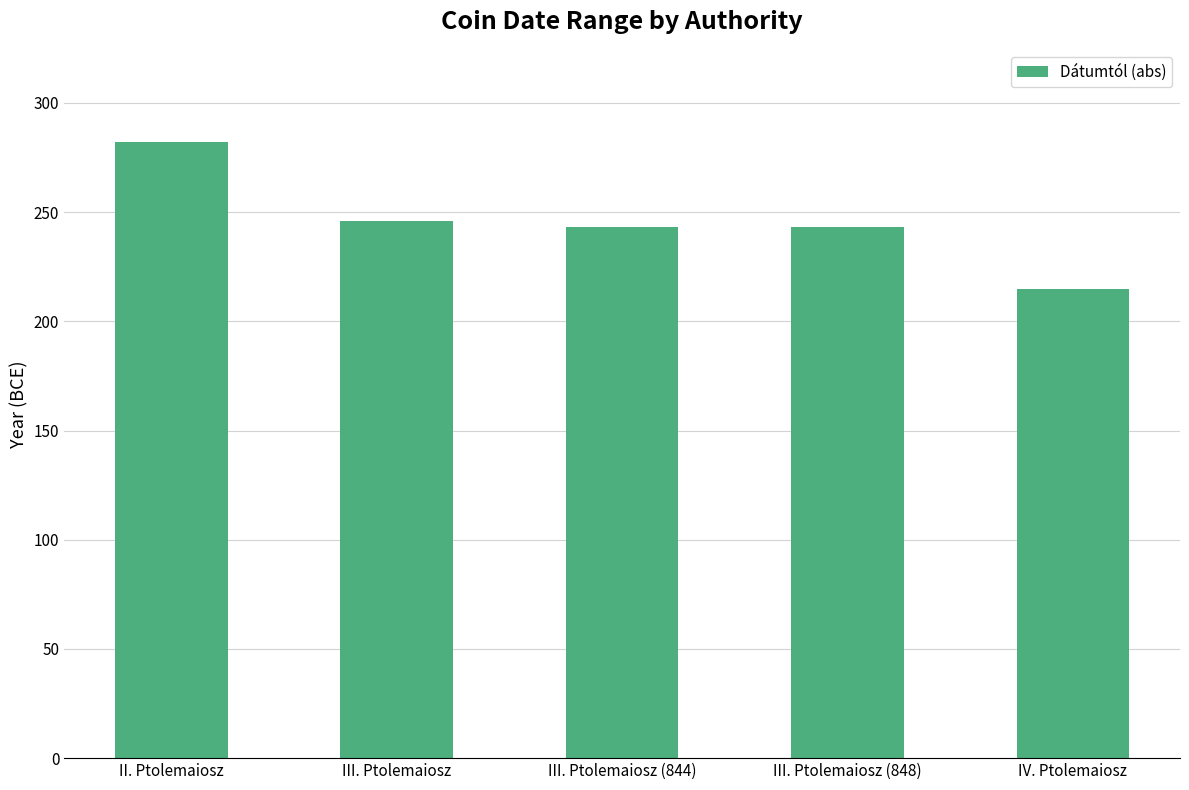

At which label is the value closest to 248?

III. Ptolemaiosz